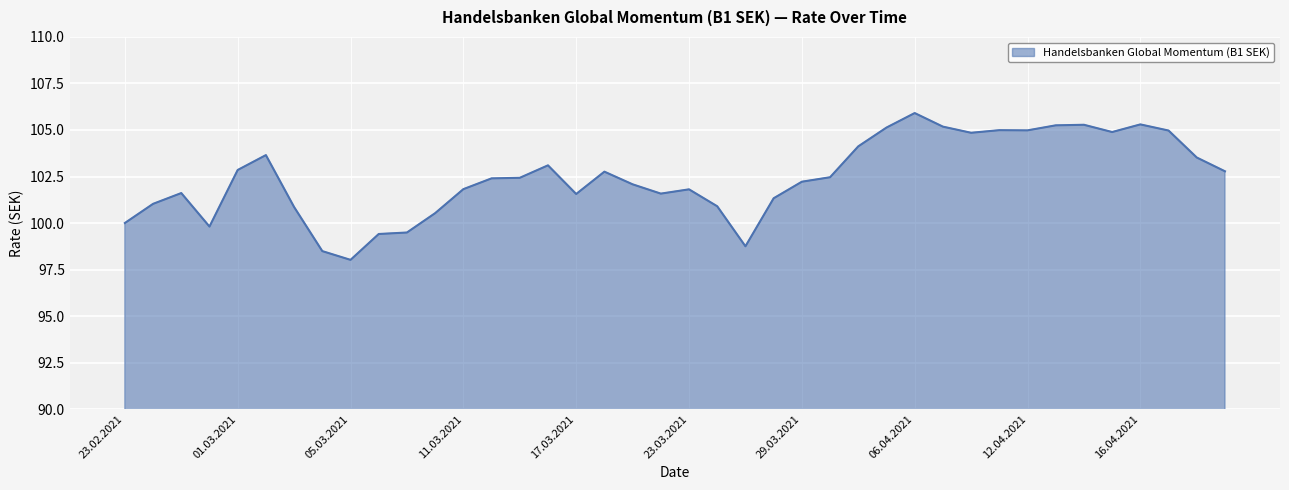

What is the difference between the maximum and minimum values?

7.9